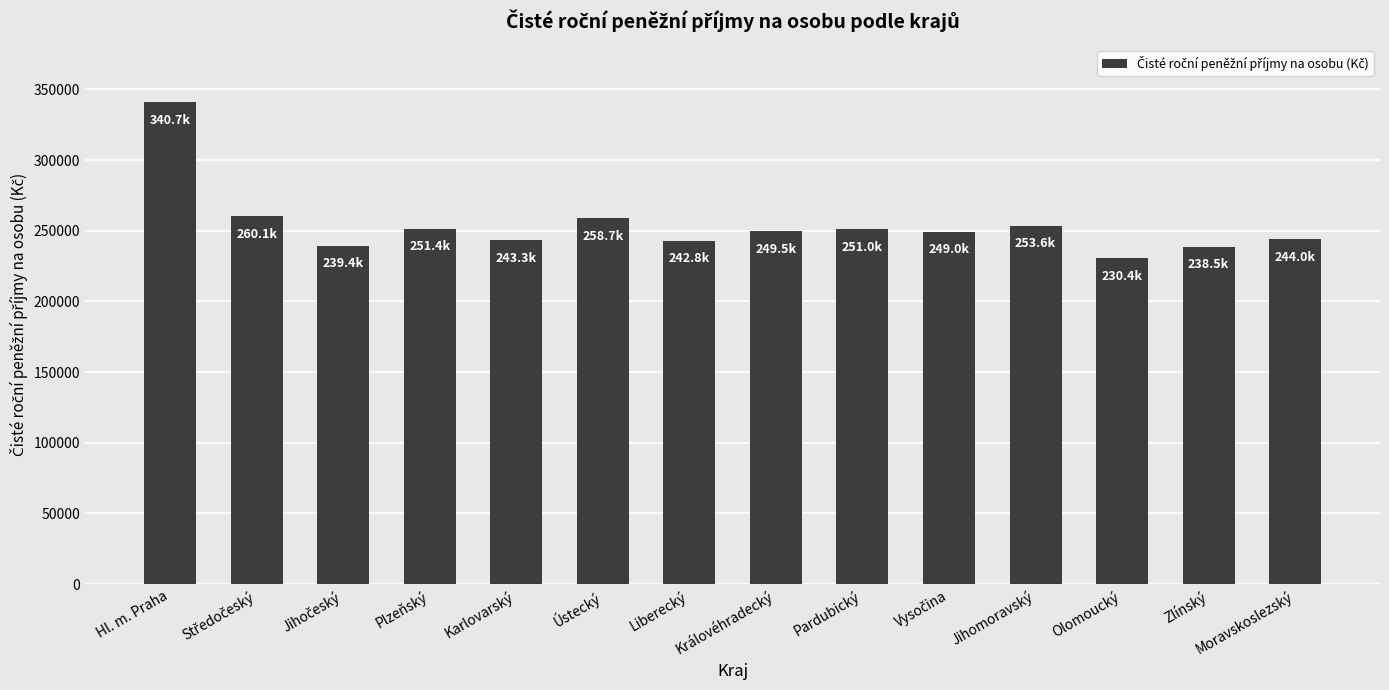

What is the label of the 13th bar from the left?

Zlínský